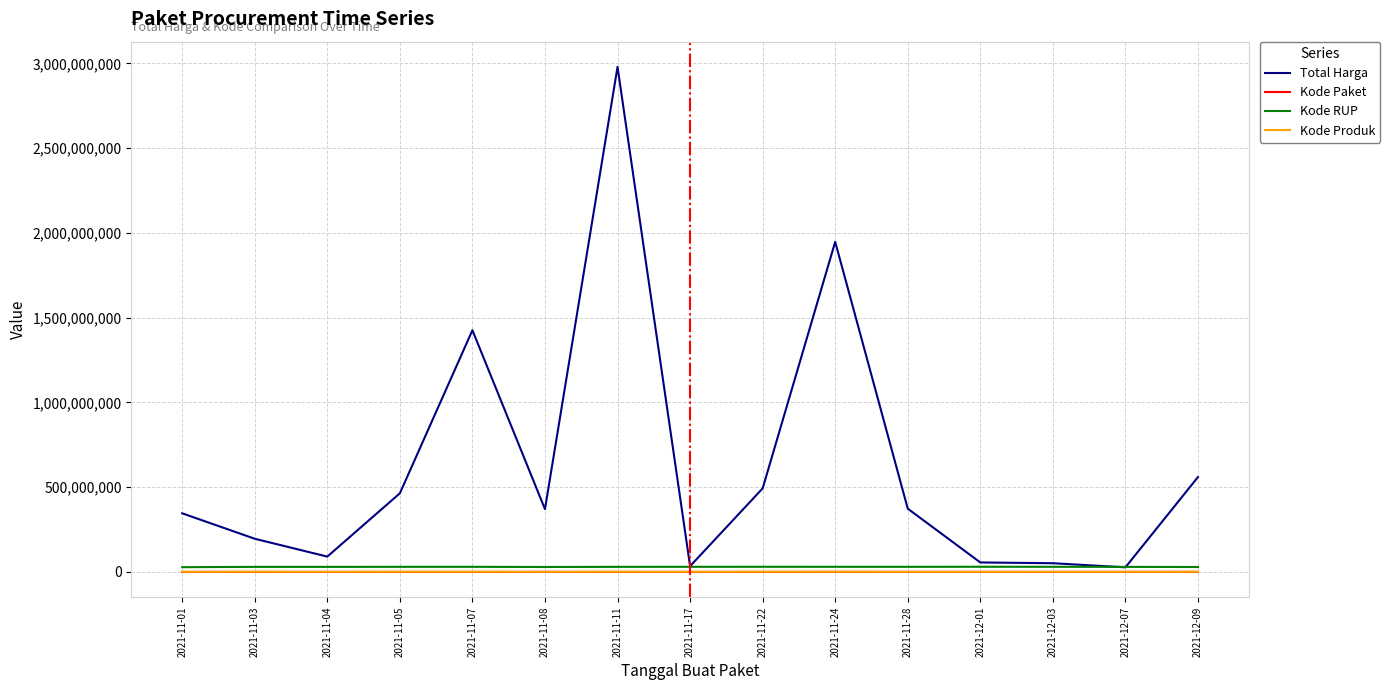

Which series has the largest total across all categories?

Total Harga